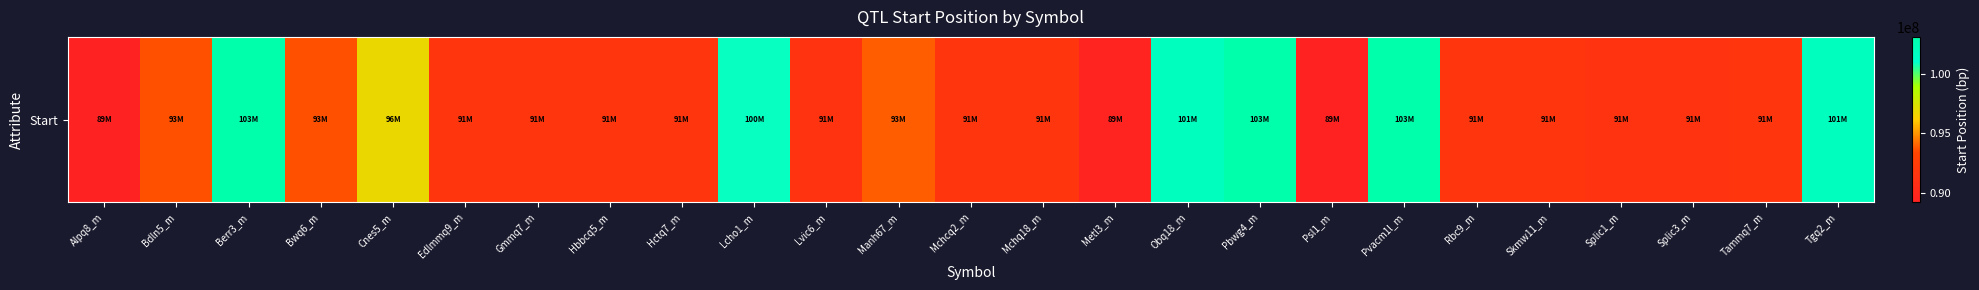

What is the difference between the maximum and second lowest values?

13829035